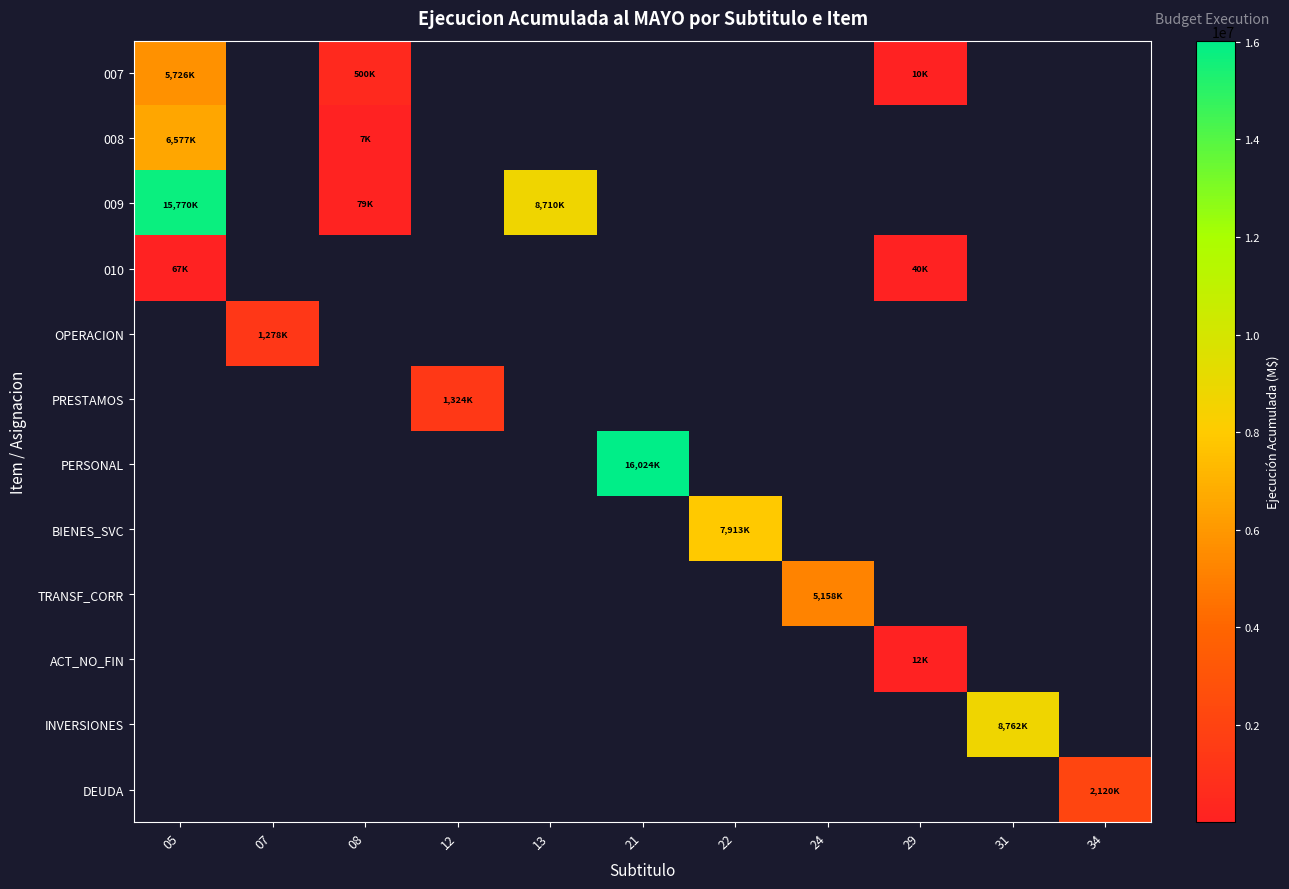

What is the difference between the highest and lowest values at 24?

5158548